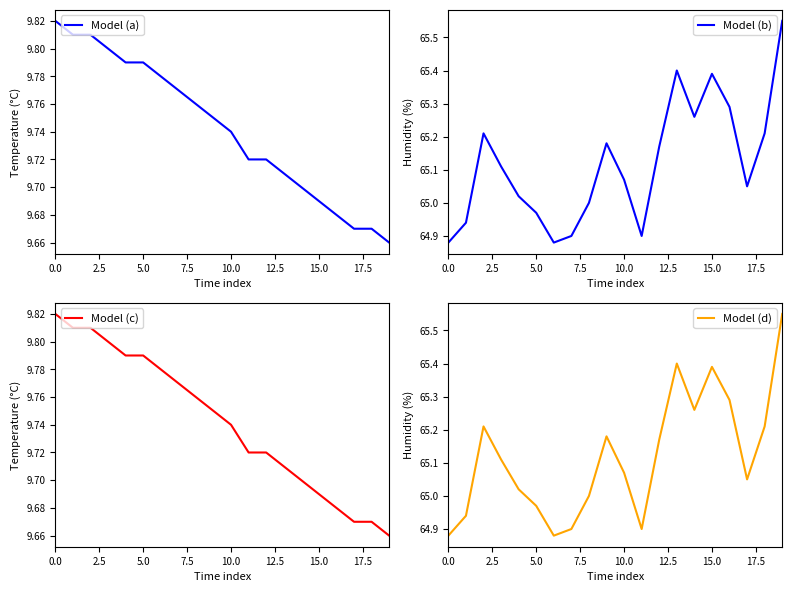

List the series in order of their peak value, lowest first.

temperature, humidity